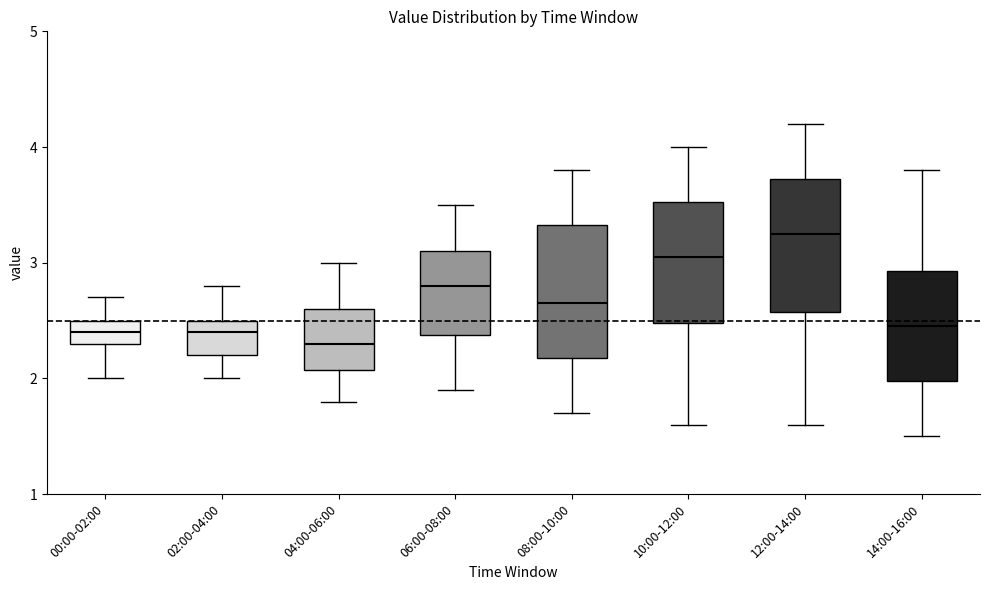

Where is the upper edge of the box for 14:00-16:00 on the y-axis? The values are not printed on the chart, so give them approximately, as read against the axis.

2.9